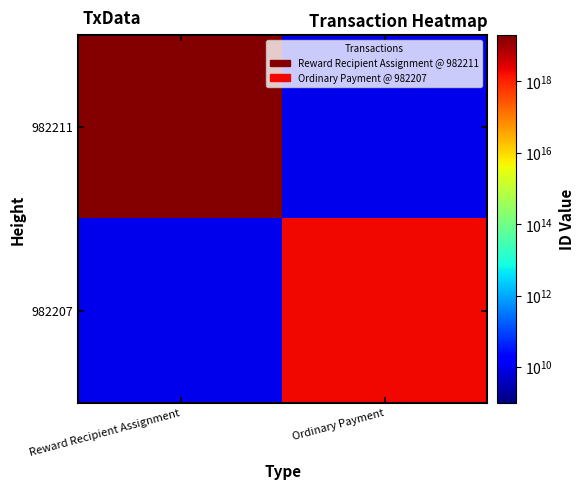

Which series has the widest spread of values?

982211